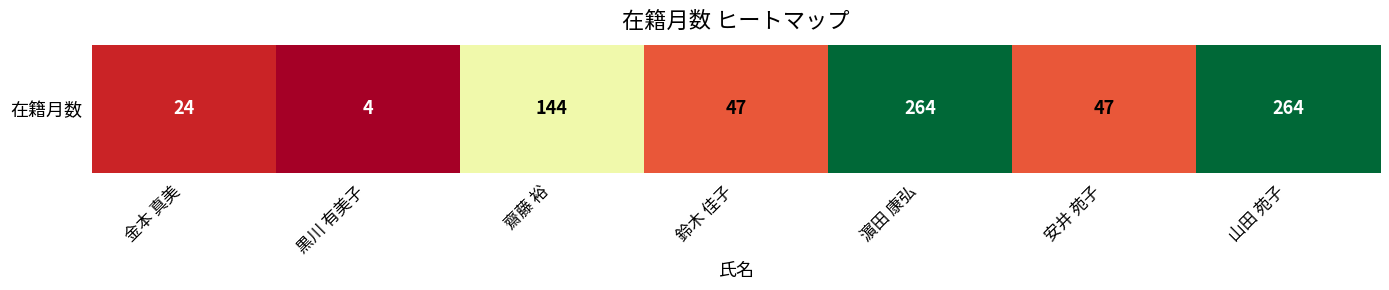

List the labels in order of value, smallest first.

黒川 有美子, 金本 真美, 鈴木 佳子, 安井 苑子, 齋藤 裕, 濵田 康弘, 山田 苑子